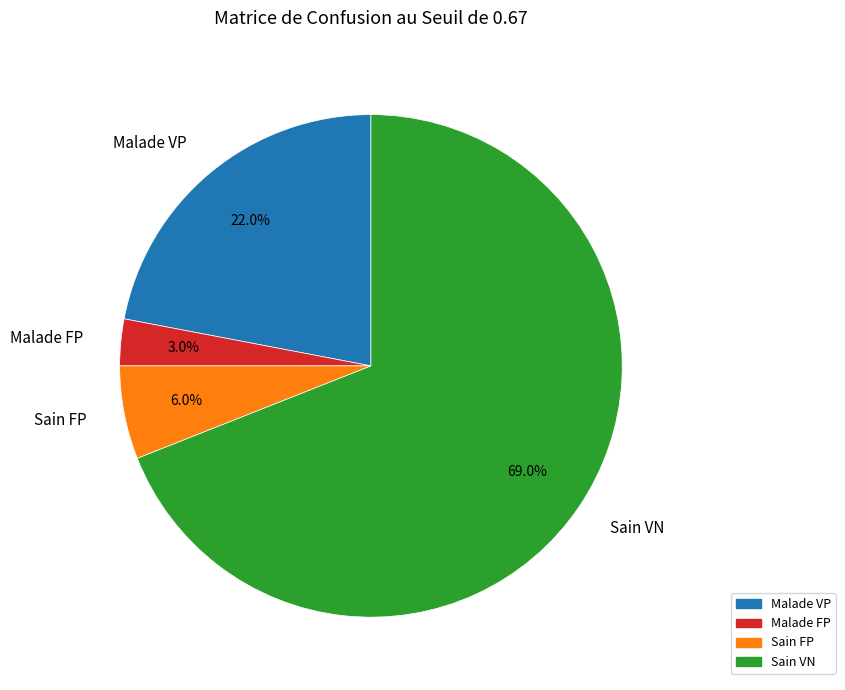

True or false: Malade FP accounts for 3% of the total.

True